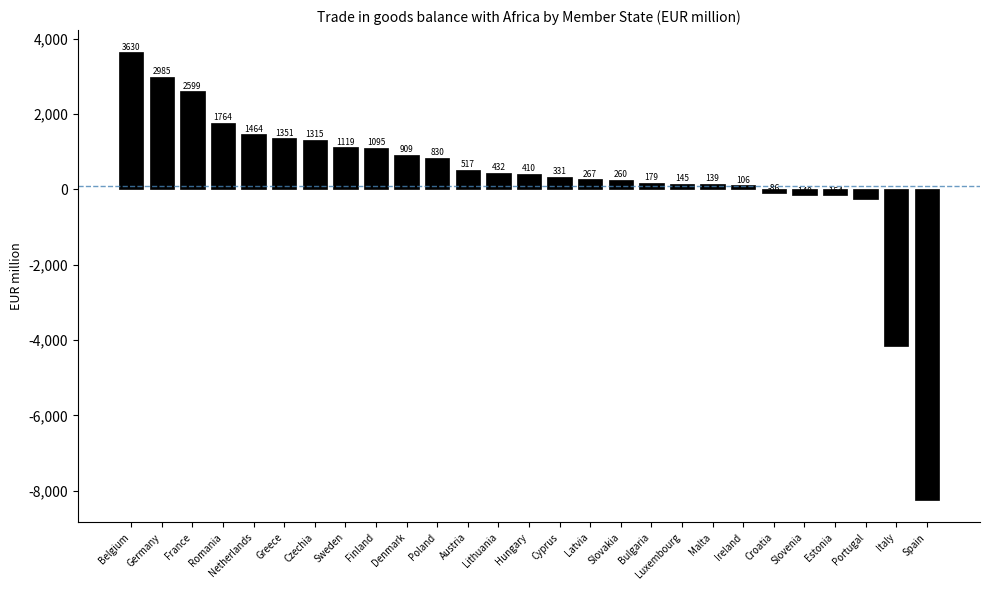

What is the minimum value shown in the chart?

-8245.1